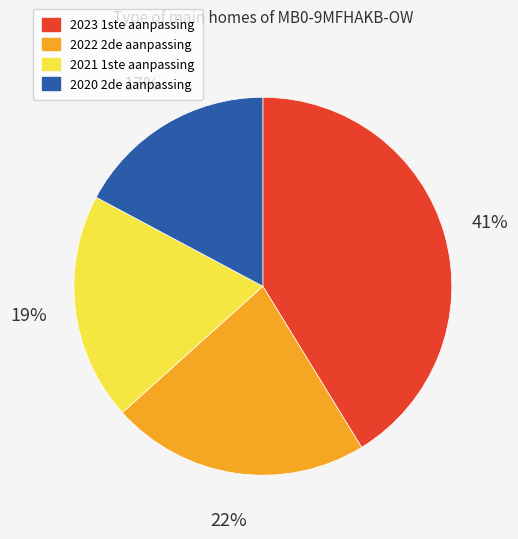

Is the sum of 2023 1ste aanpassing and 2022 2de aanpassing greater than half?

Yes